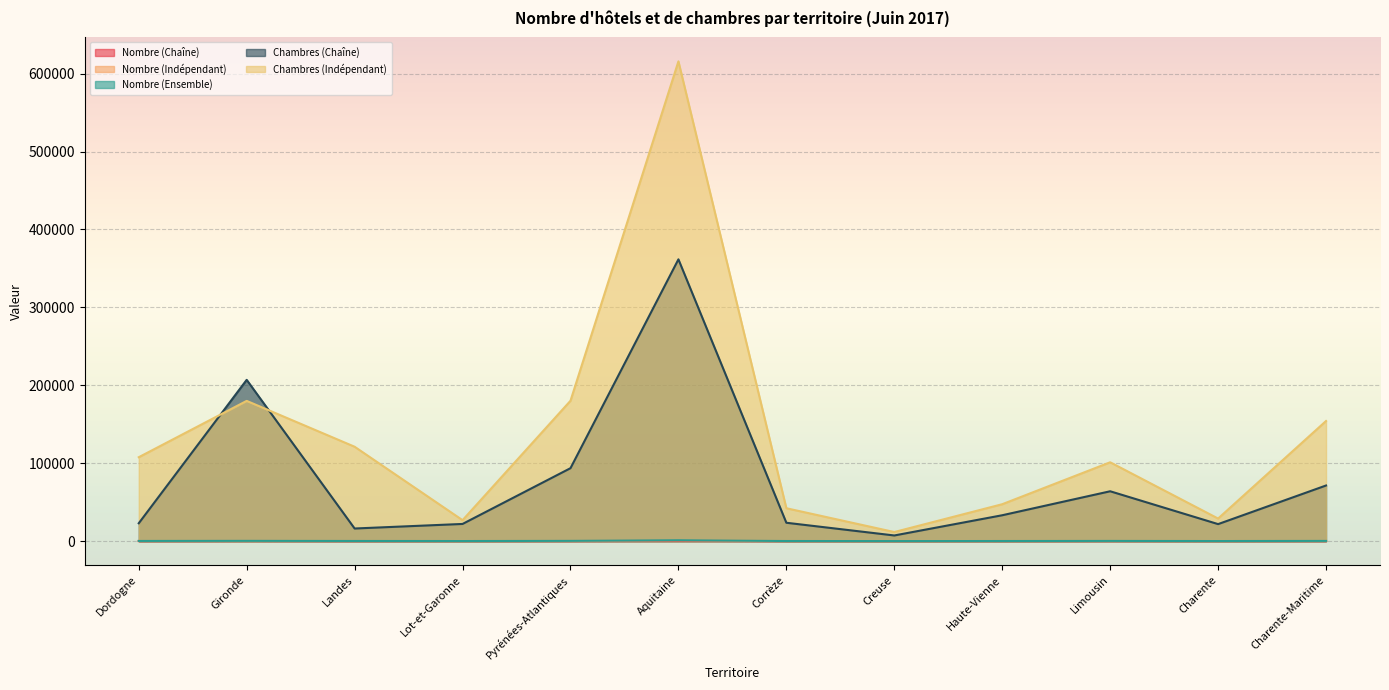

Does the chart display data point markers on the line(s)?

No